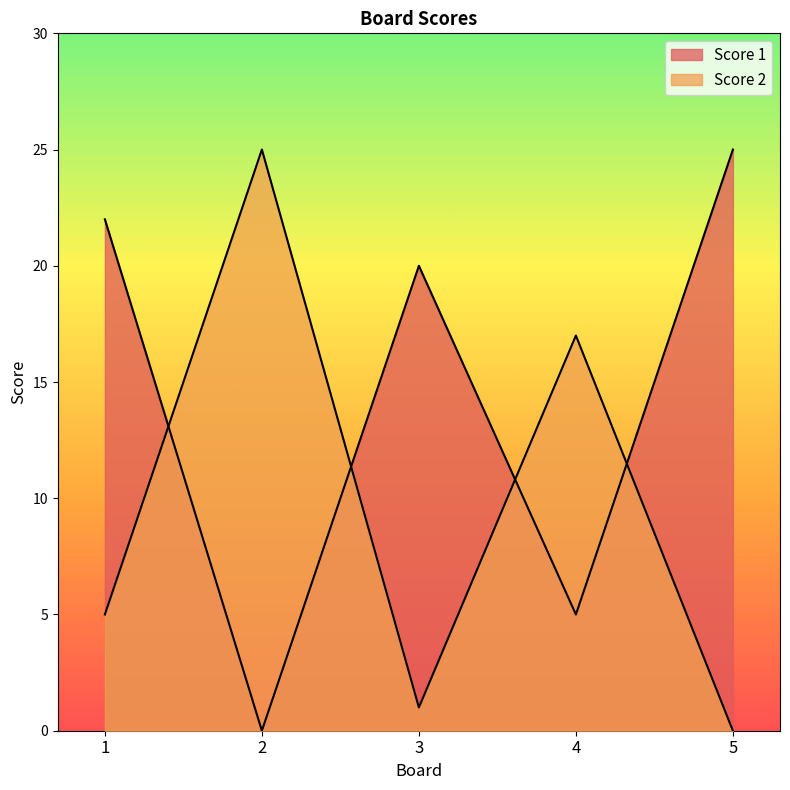

At how many categories does at least one series exceed 12?

5